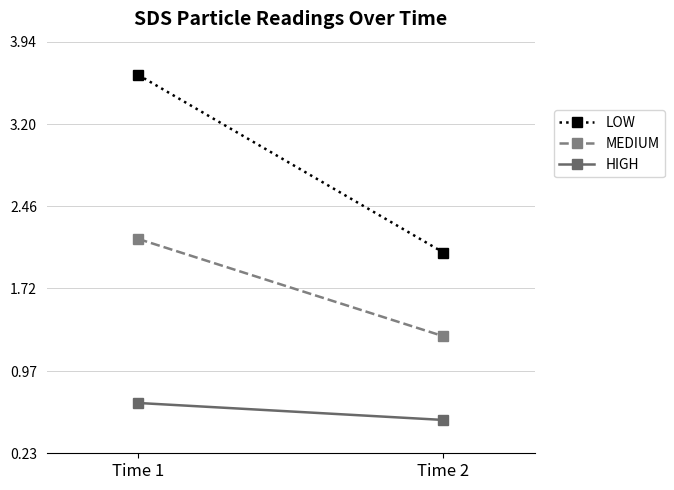

At which category does the chart reach its minimum across all series?

Time 2